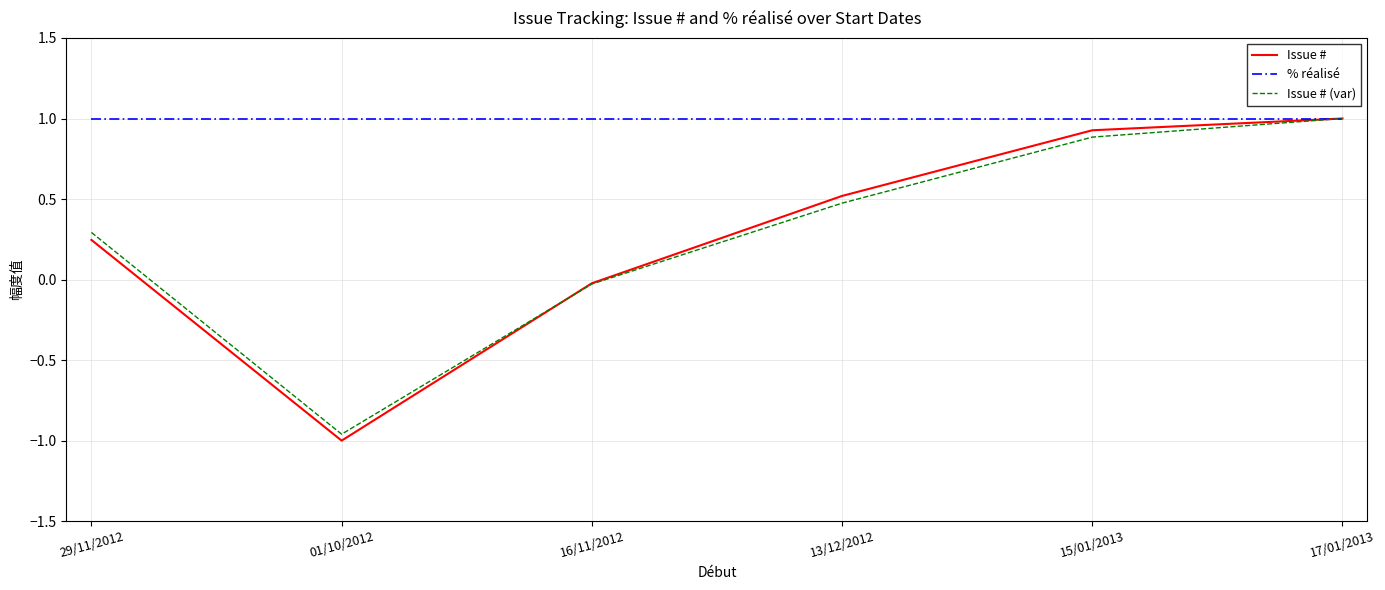

What value does the Issue # (var) series have at 17/01/2013?

1.0